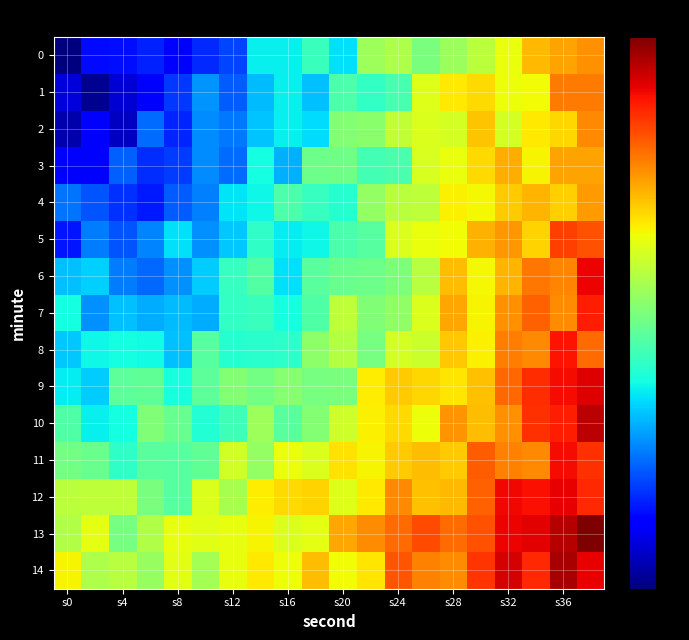

What is the maximum value shown in the chart?

75.0